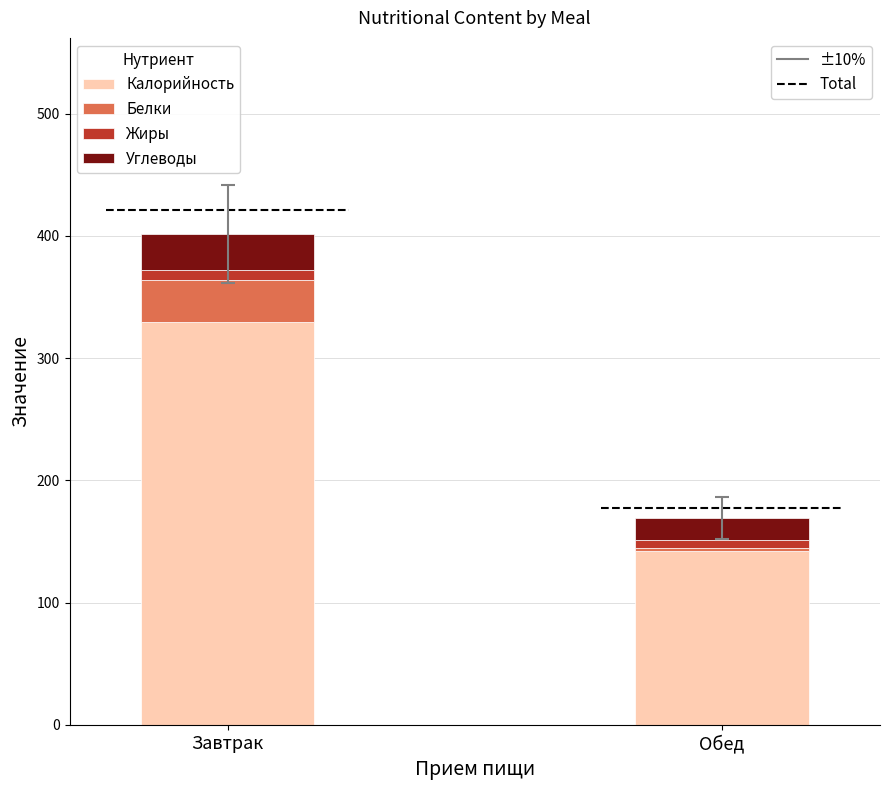

At which category is the sum across all series the highest?

Завтрак